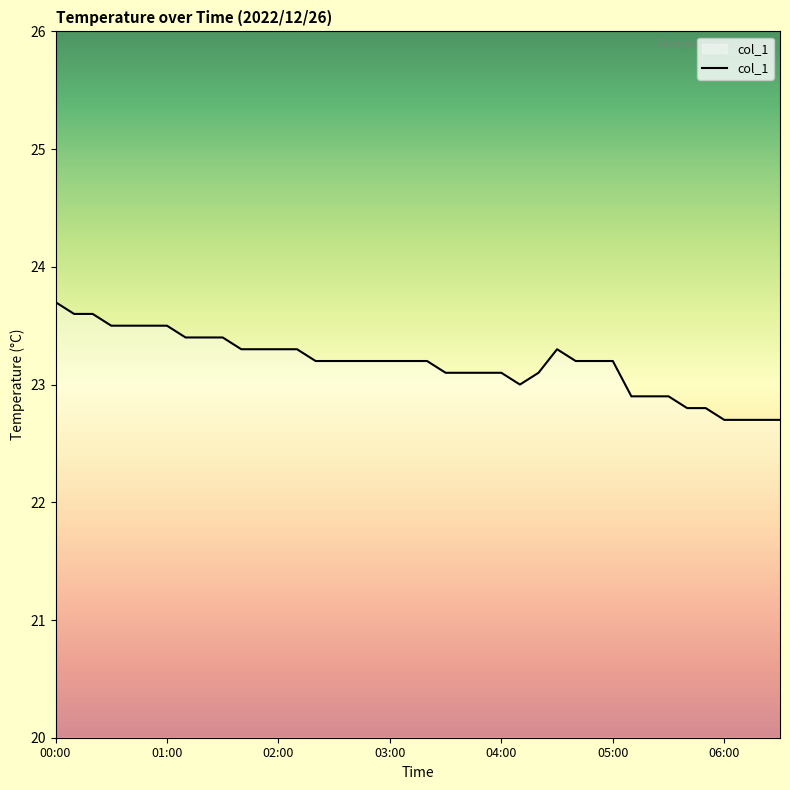

What is the difference between the maximum and minimum values?

1.0